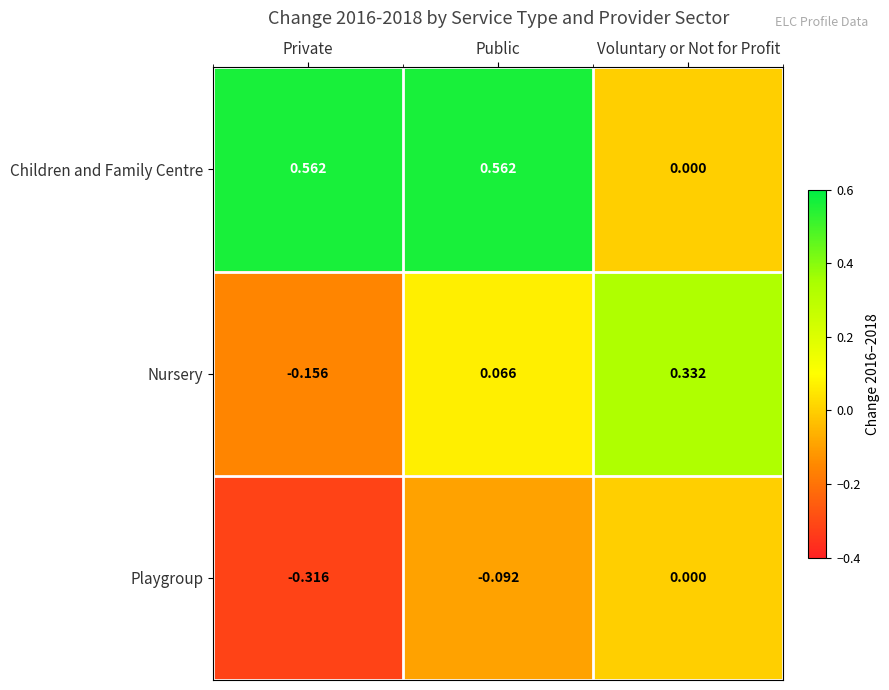

Between Private and Voluntary or Not for Profit, which series saw the biggest shift?

Children and Family Centre